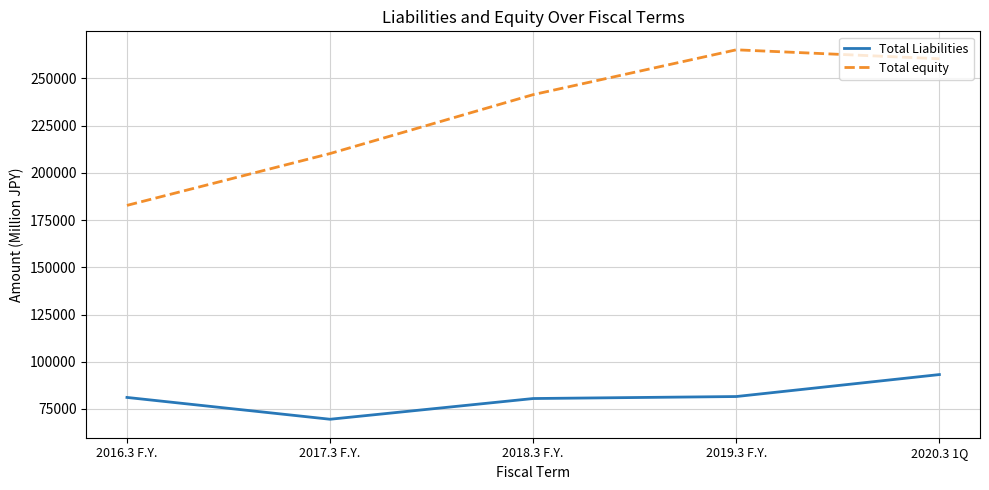

What is the average value of the Total Liabilities series?

81206